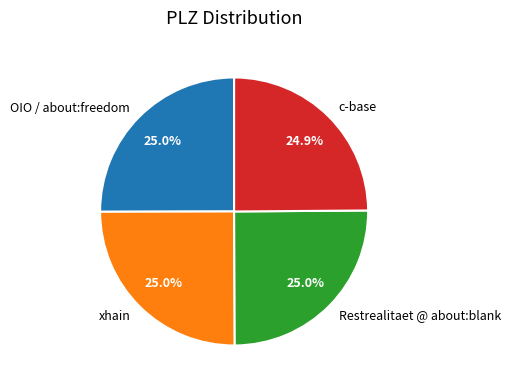

Is it true that xhain is 25% of the pie?

True